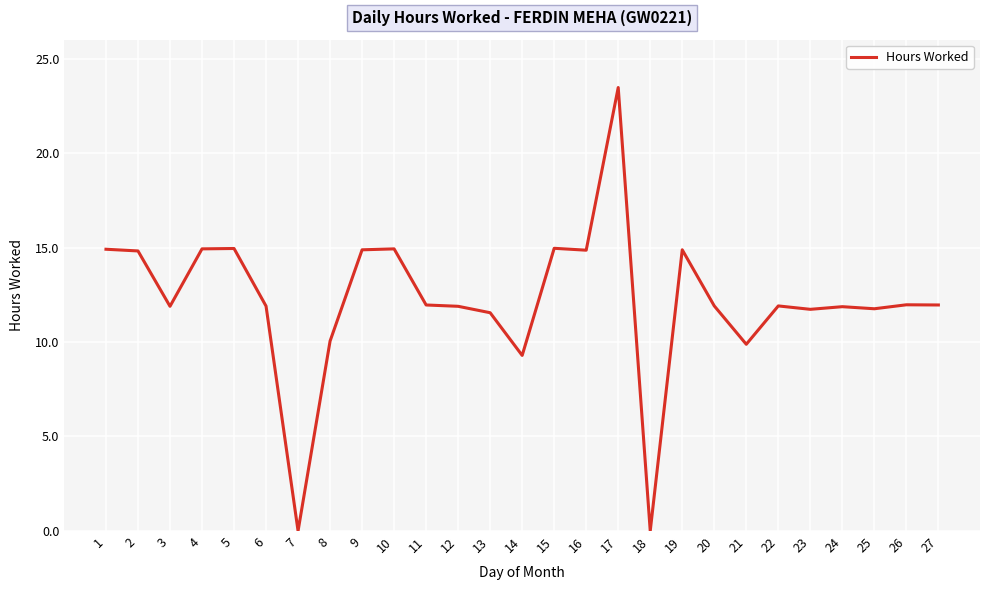

Is it true that the value at 2 is 23.4?

False